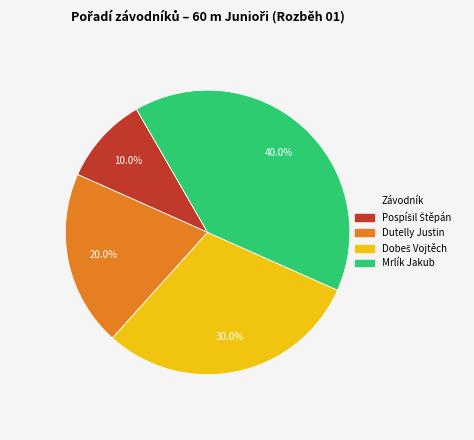

Between Dutelly Justin and Mrlík Jakub, which is larger?

Mrlík Jakub